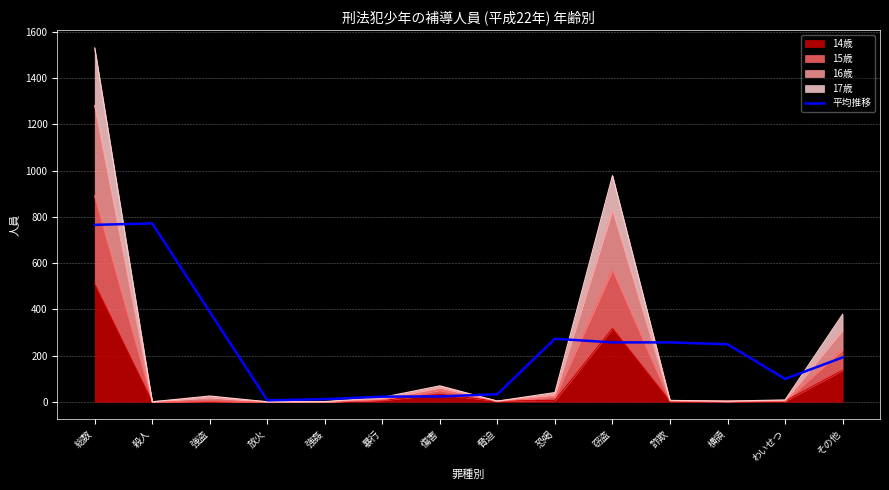

How many points are higher than both their immediate neighbors (excluding endpoints)?

2